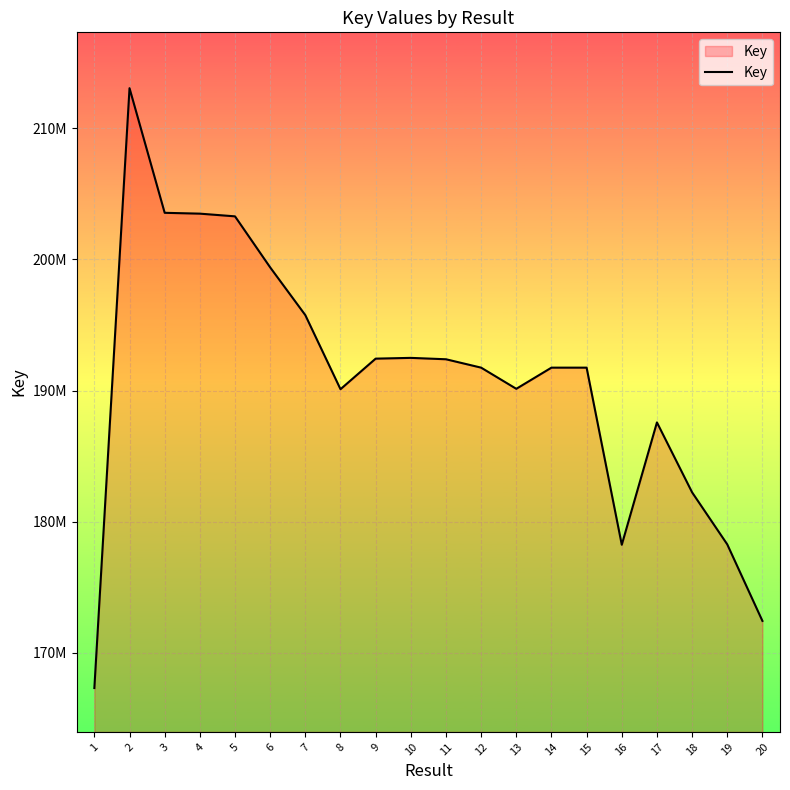

List the labels in order of value, smallest first.

1, 20, 16, 19, 18, 17, 8, 13, 14, 15, 12, 11, 9, 10, 7, 6, 5, 4, 3, 2